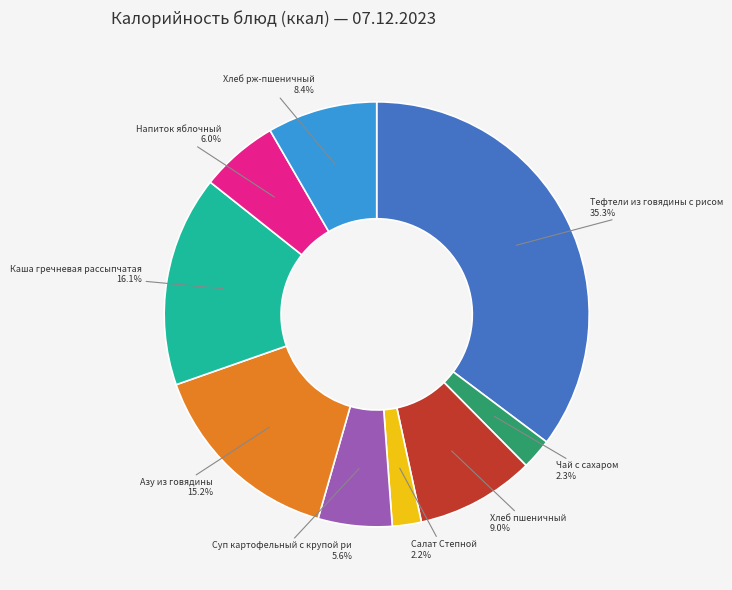

Is there any slice that represents more than half of the pie?

No